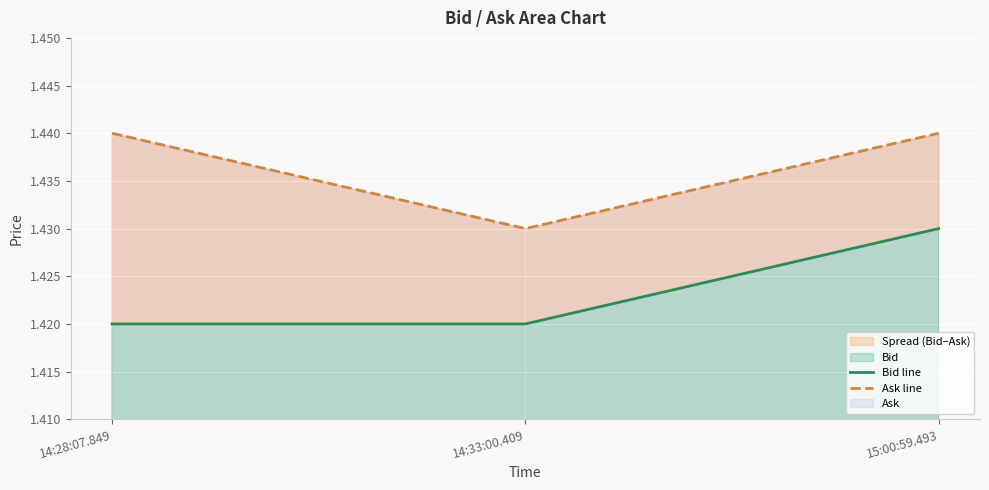

What is the average value of the Bid line series?

1.4